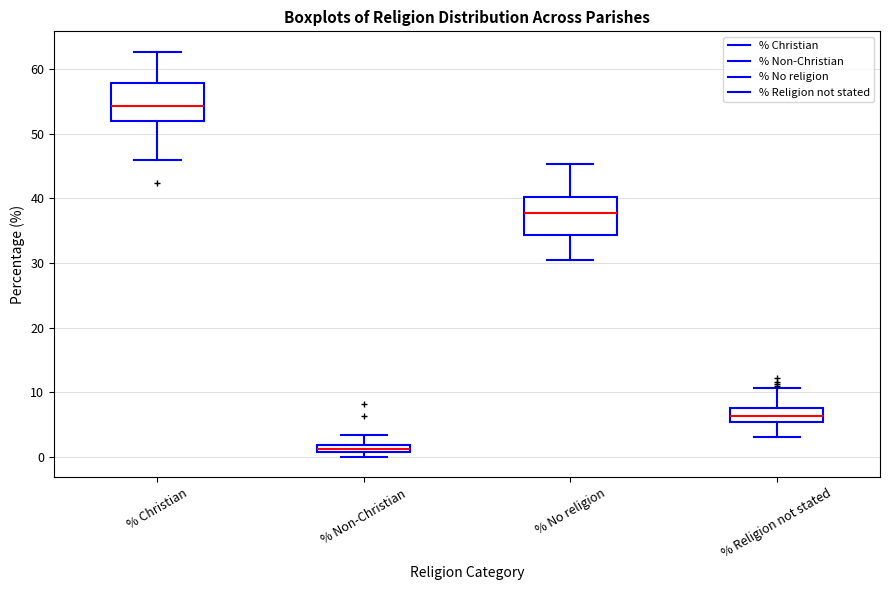

Where is the lower edge of the box for % Non-Christian on the y-axis? The values are not printed on the chart, so give them approximately, as read against the axis.

1